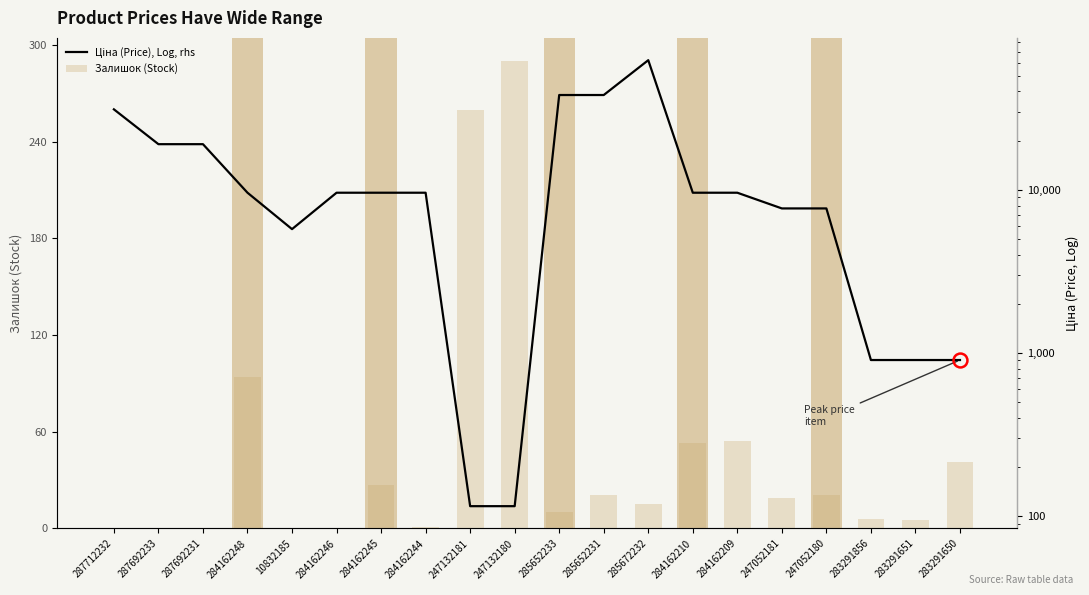

Which series has the widest spread of values?

Ціна (Price), Log, rhs